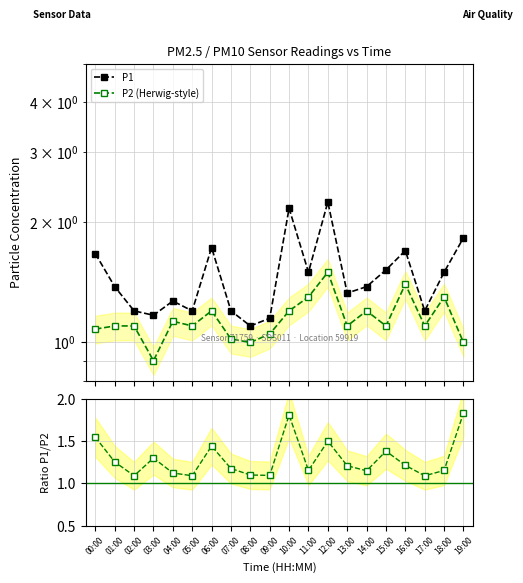

What is the approximate value of P1 at 06:00?

1.7